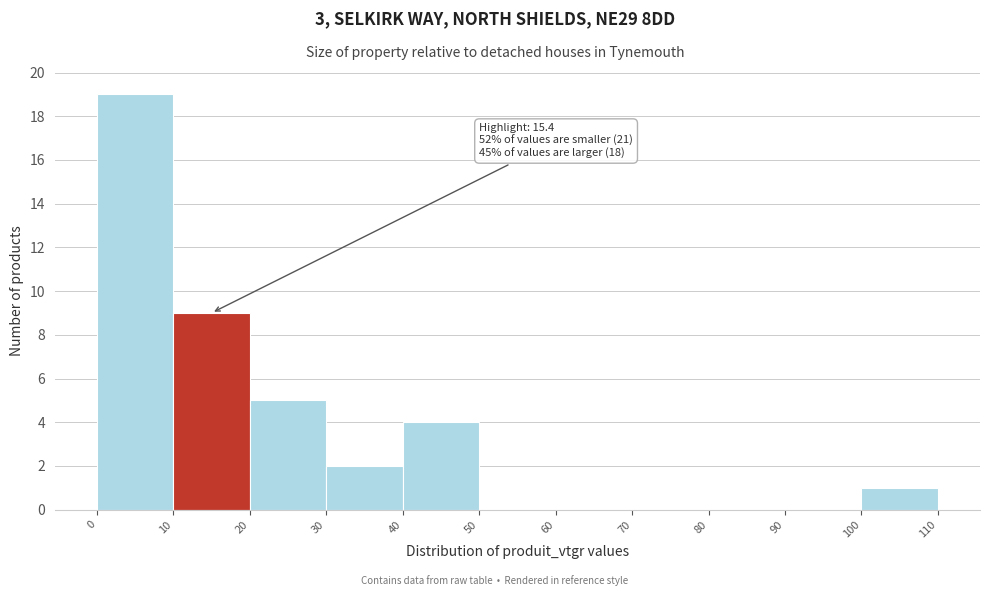

Over which range of the x-axis is the bar tallest?

0 to 10